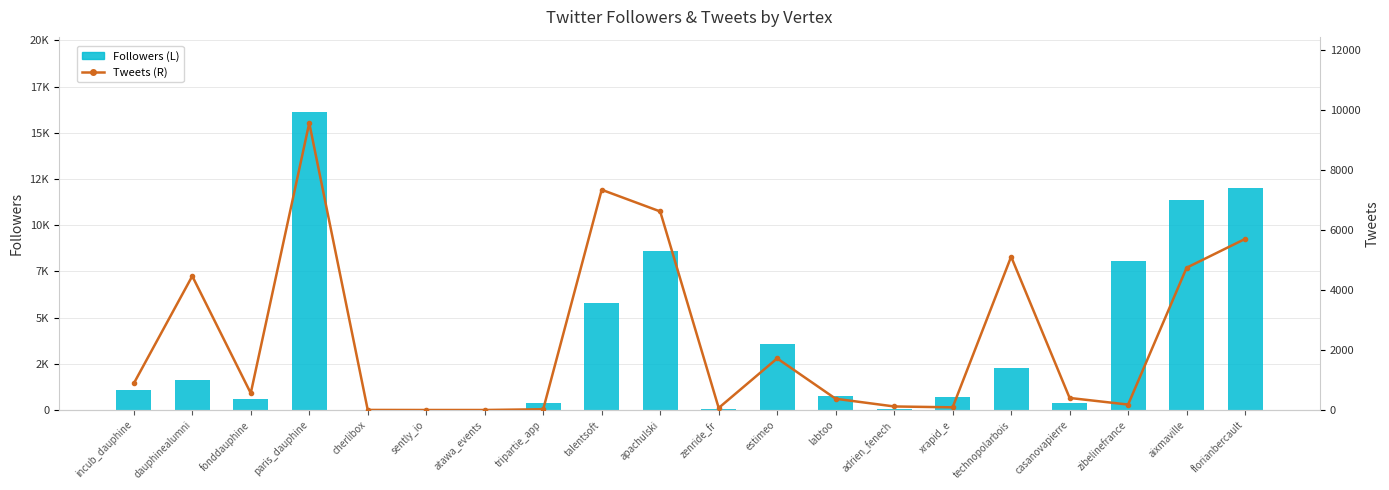

Which series has the widest spread of values?

Followers (L)